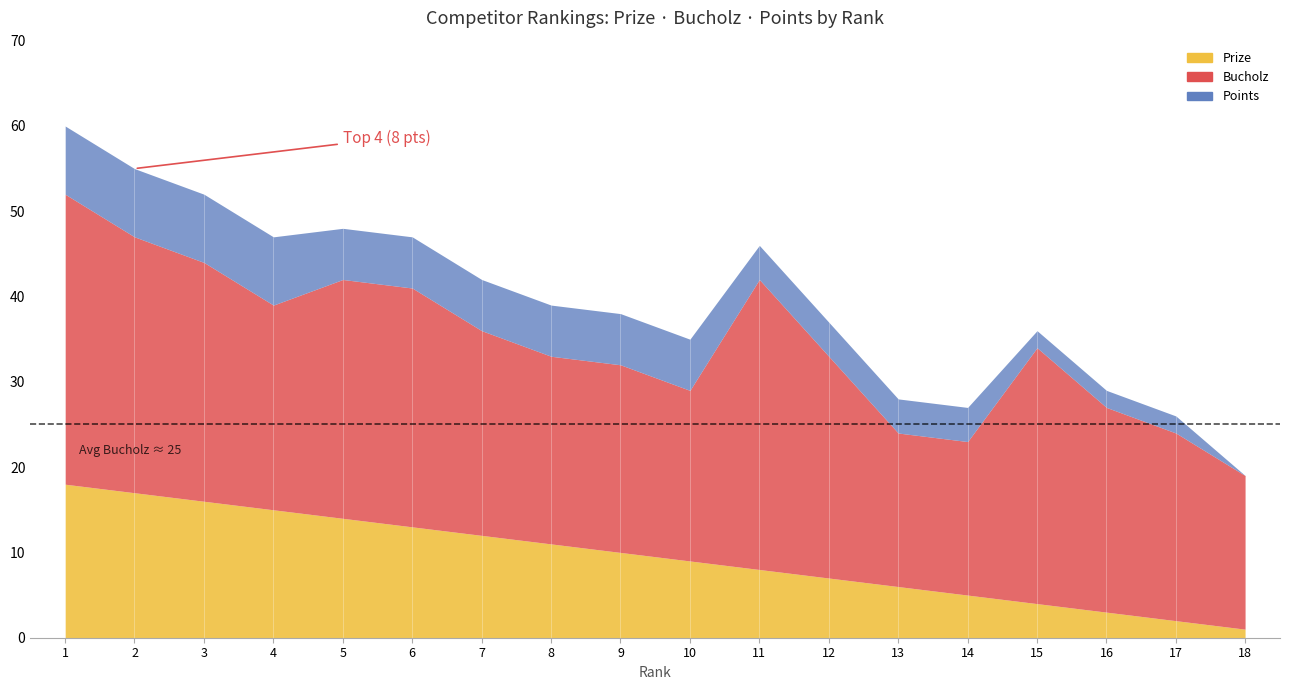

What is the difference between the Prize values at 9 and 10?

1